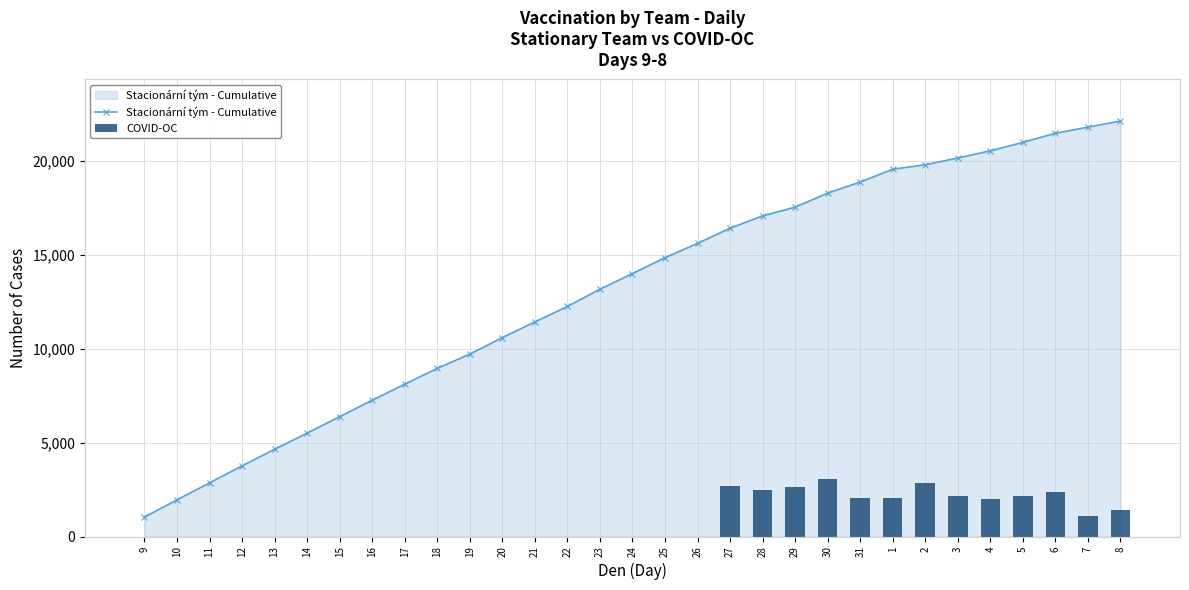

What is the label of the 11th bar from the left?

19